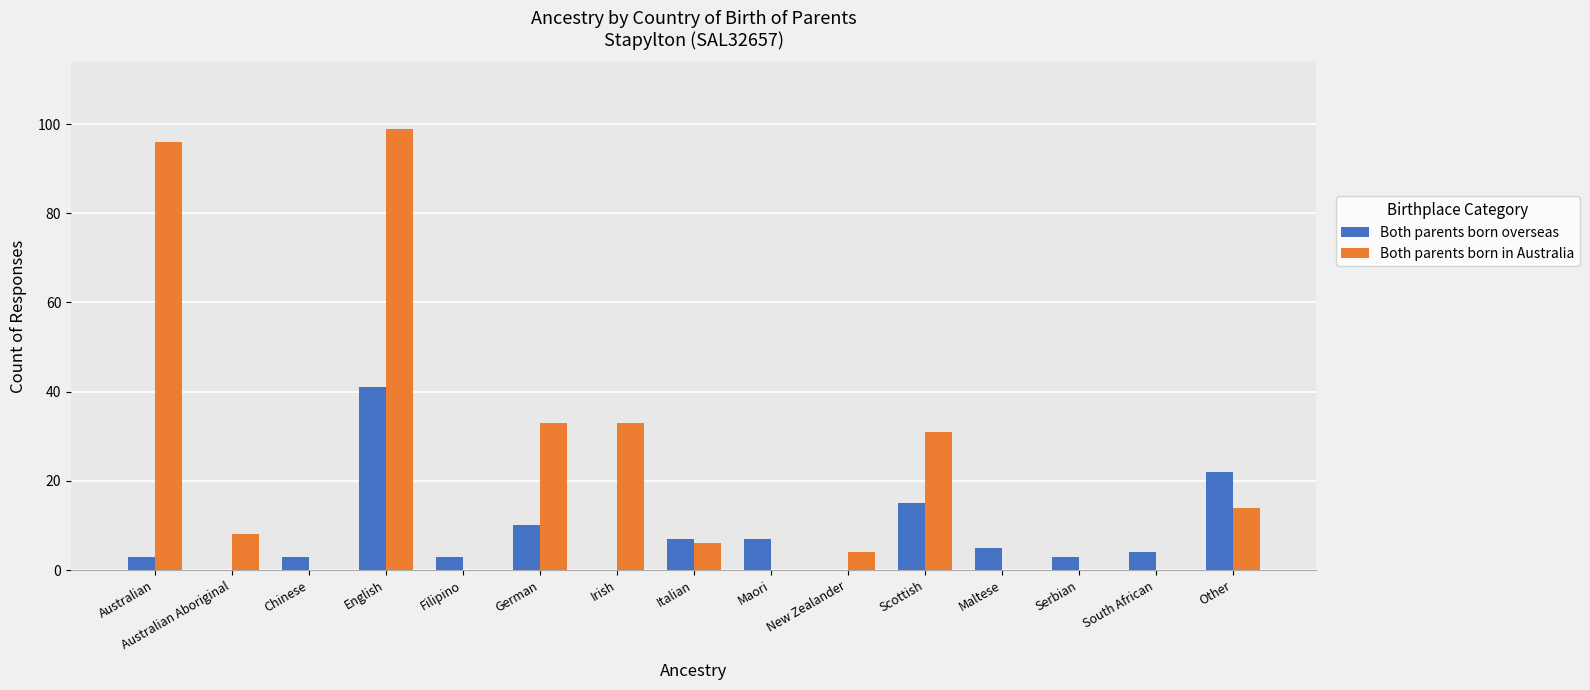

What is the spread (max minus min) of values at Chinese?

3